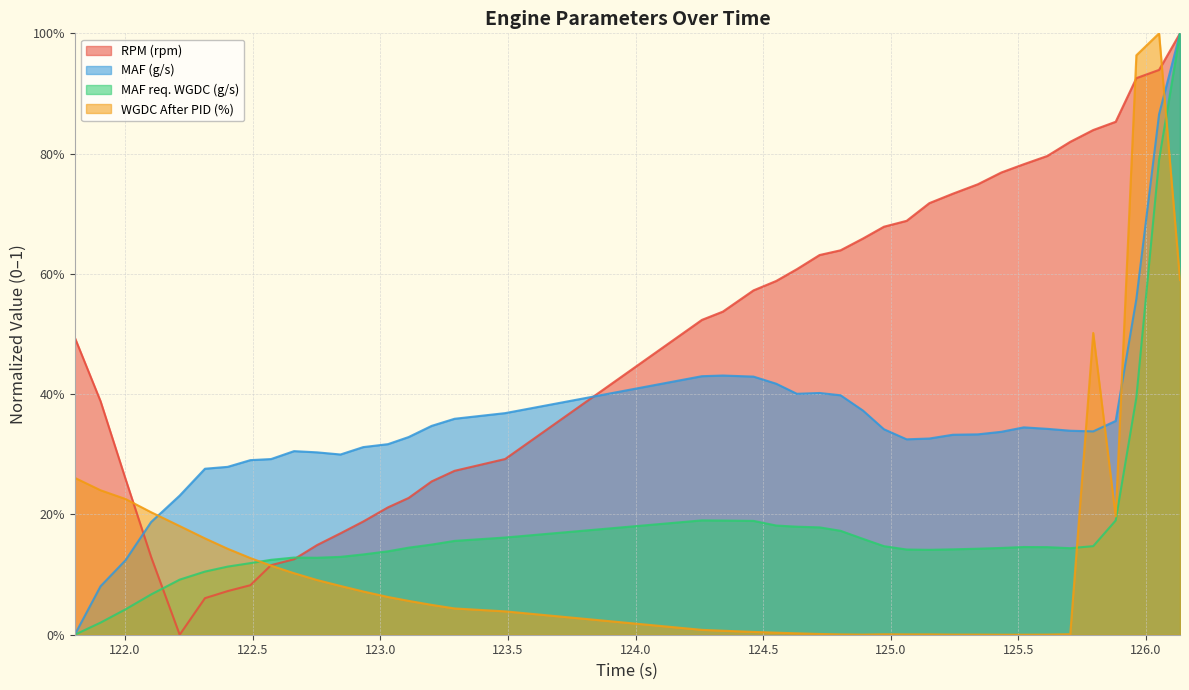

Does the chart display data point markers on the line(s)?

No